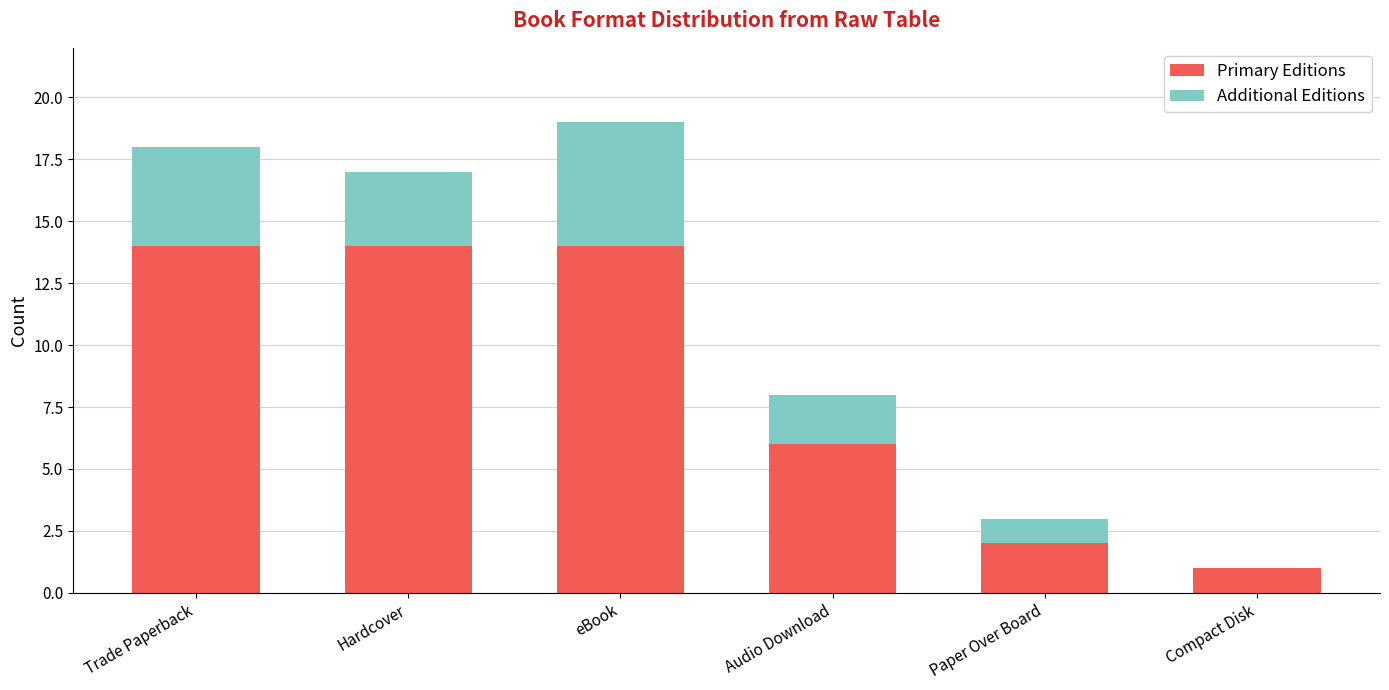

Where is Primary Editions nearest to the value 7?

Audio Download